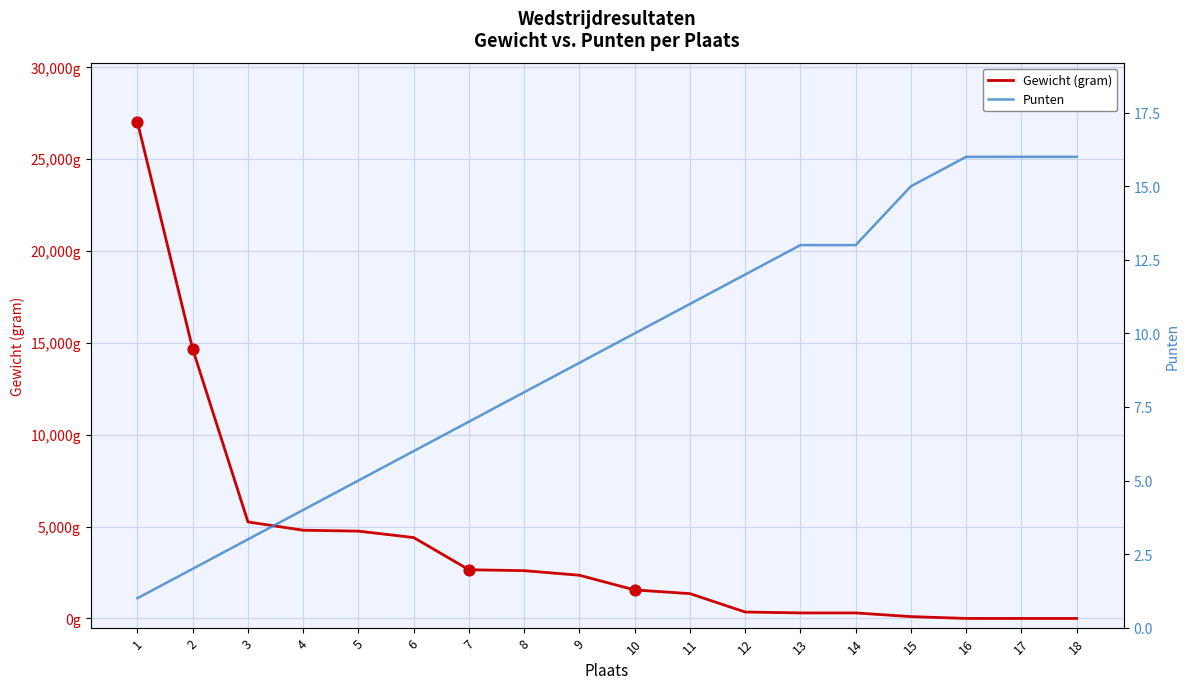

At how many categories does at least one series exceed 12434?

2